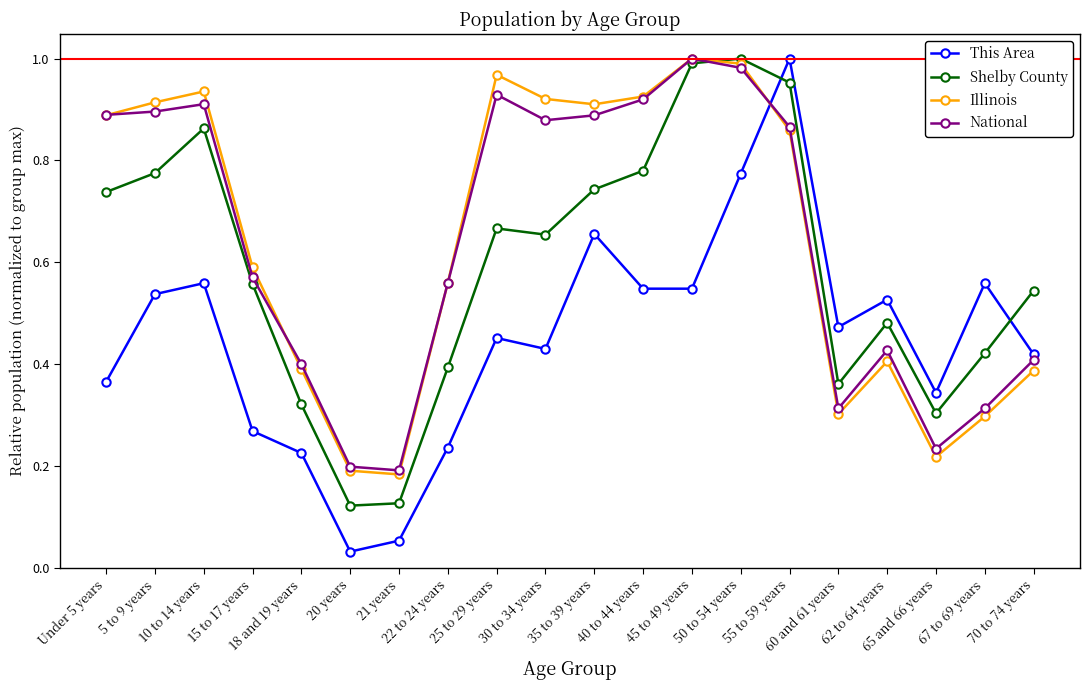

What are all the series names shown in the legend?

This Area, Shelby County, Illinois, National